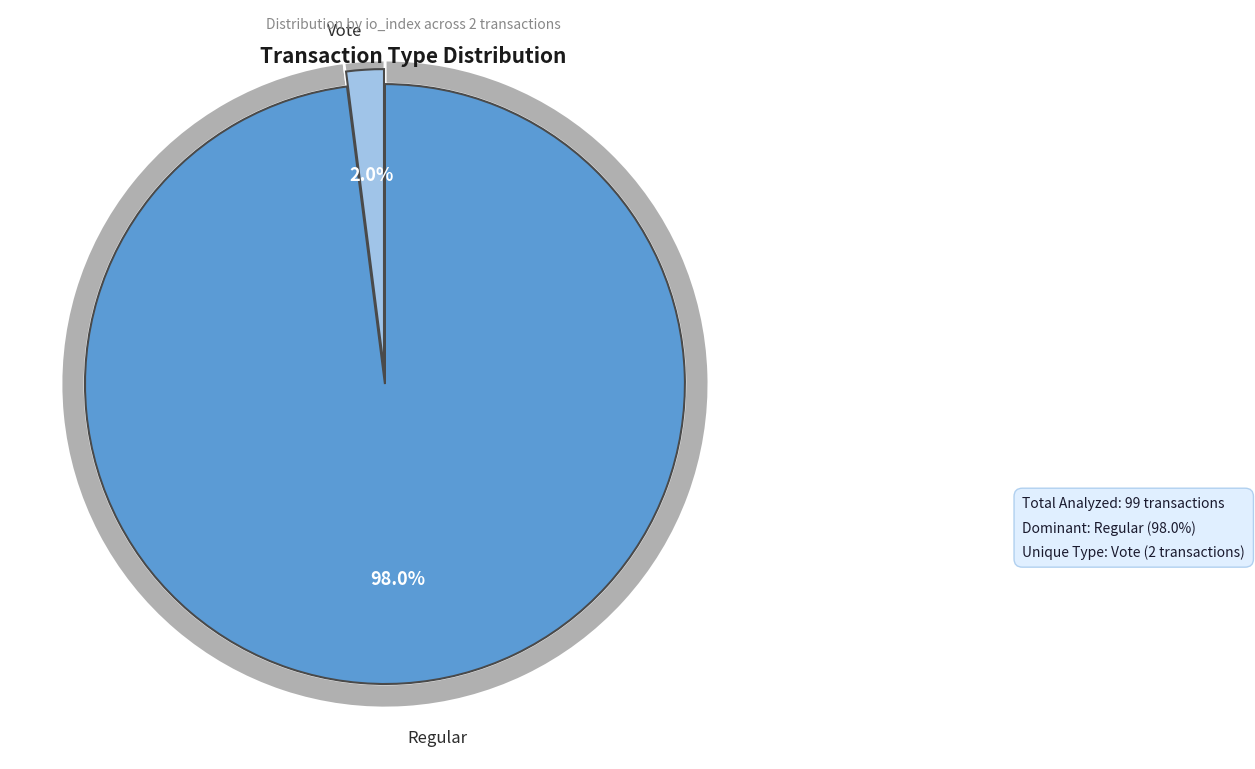

Which category has the smallest portion of the pie?

Vote (io_index=2)